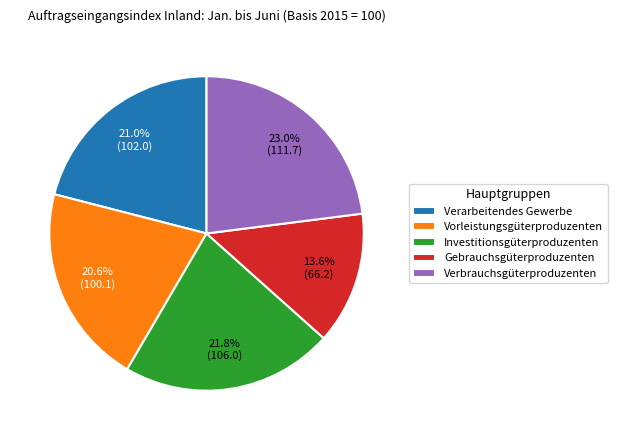

Does Vorleistungsgüterproduzenten account for over 50% of the chart?

No